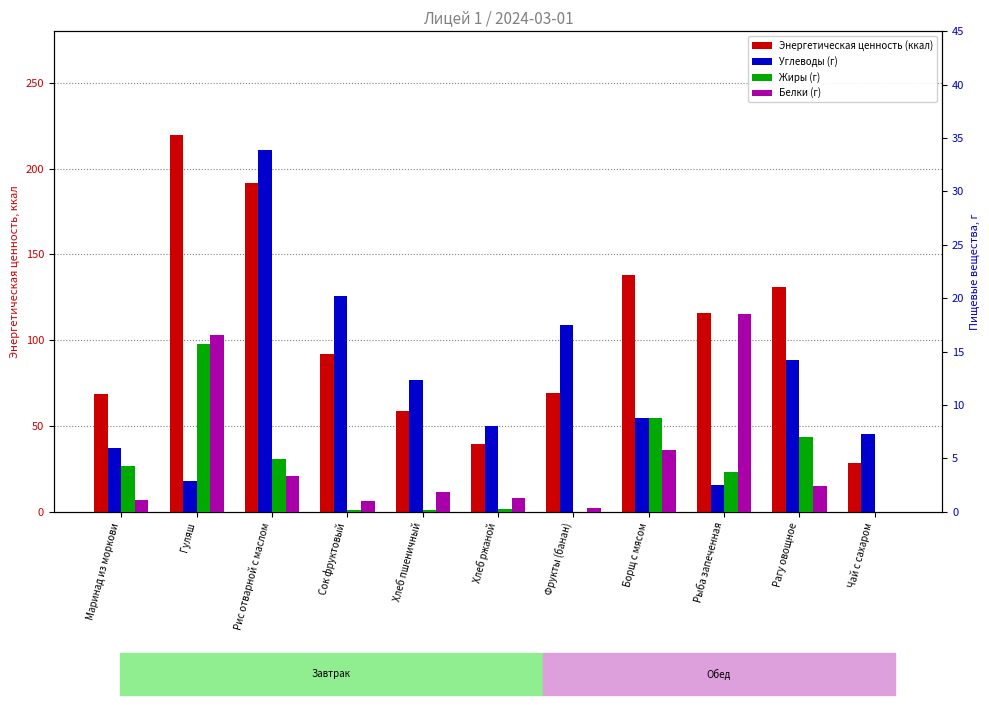

At which category is the sum across all series the highest?

Гуляш